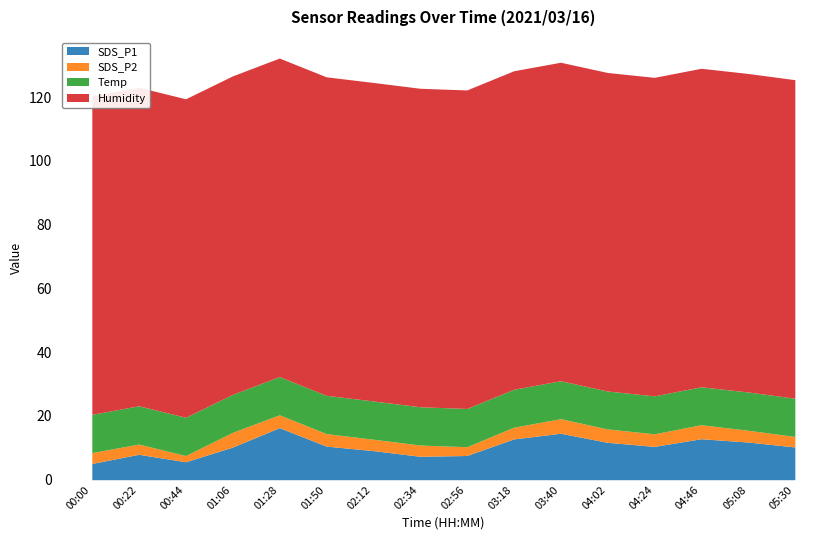

Reading left to right, extract all data points from this chart.

SDS_P1: 5.1	8.0	5.6	10.2	16.3	10.6	9.1	7.3	7.6	12.8	14.6	11.7	10.4	12.8	11.8	10.3
SDS_P2: 3.4	3.2	1.9	4.6	4.0	3.9	3.6	3.5	2.8	3.7	4.6	4.2	4.0	4.4	3.7	3.3
Temp: 12.0	12.0	12.0	11.9	12.0	12.0	12.0	12.0	12.0	11.9	11.9	11.9	11.9	11.9	12.0	12.0
Humidity: 99.9	99.9	99.9	99.9	99.9	99.9	99.9	99.9	99.9	99.9	99.9	99.9	99.9	99.9	99.9	99.9